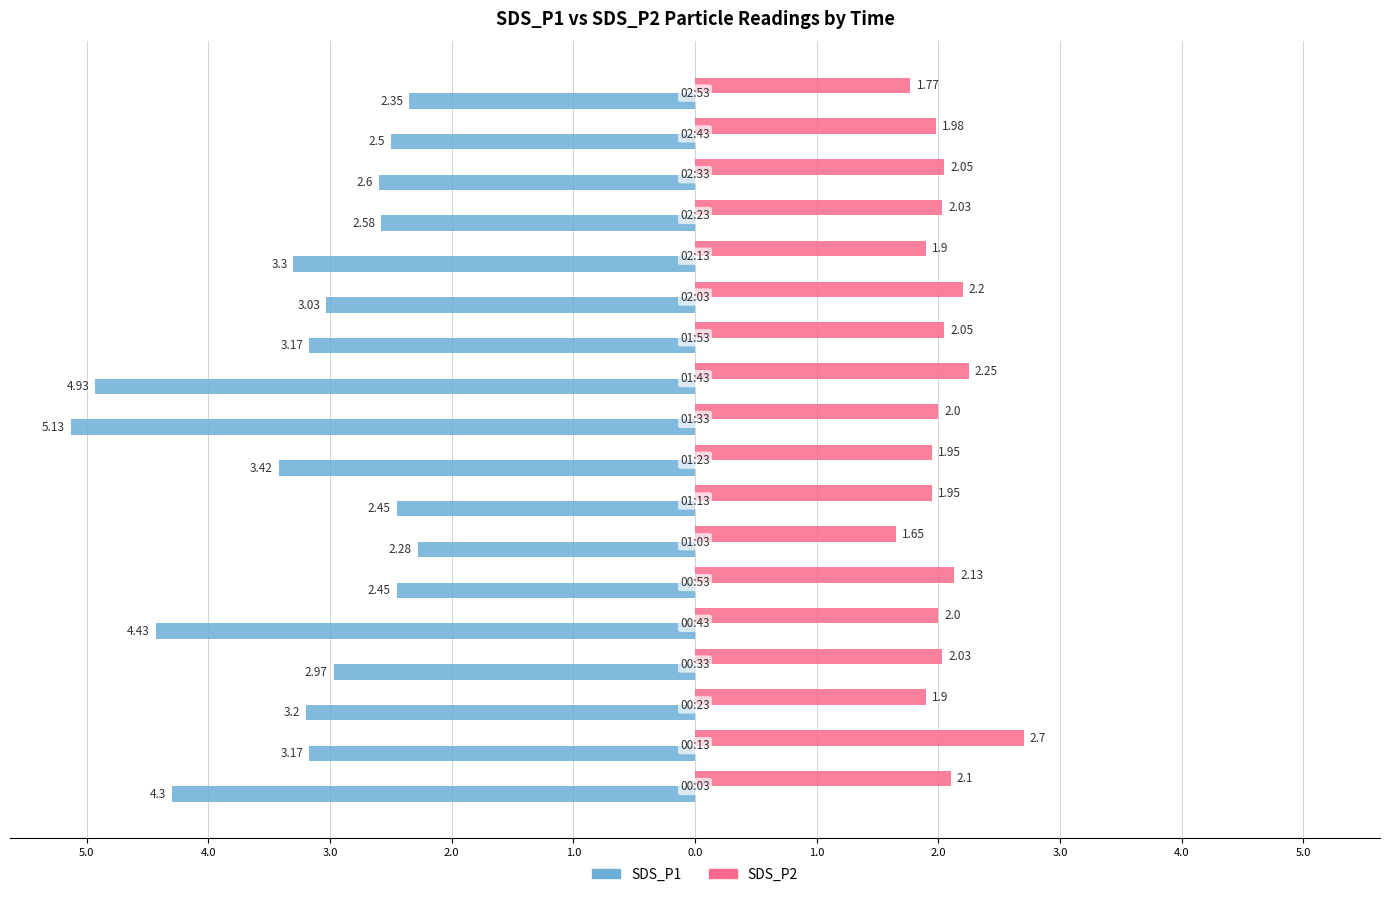

What are all the series names shown in the legend?

SDS_P1, SDS_P2